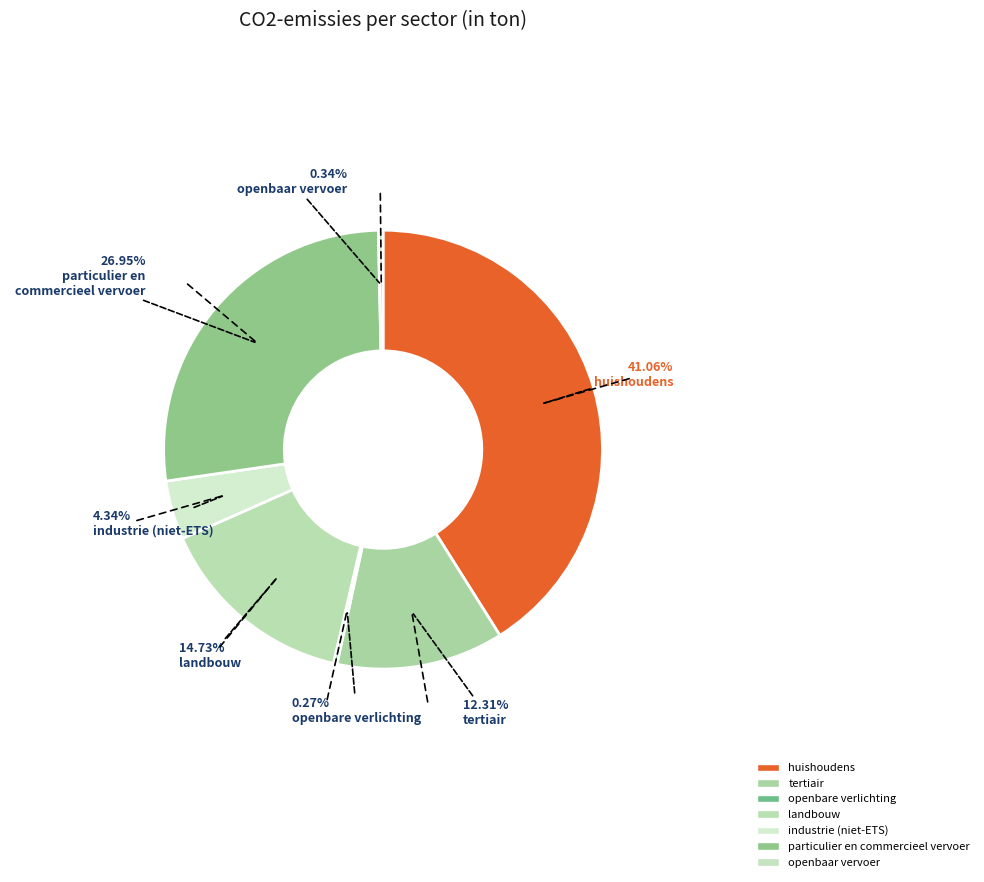

Does any single category account for the majority?

No